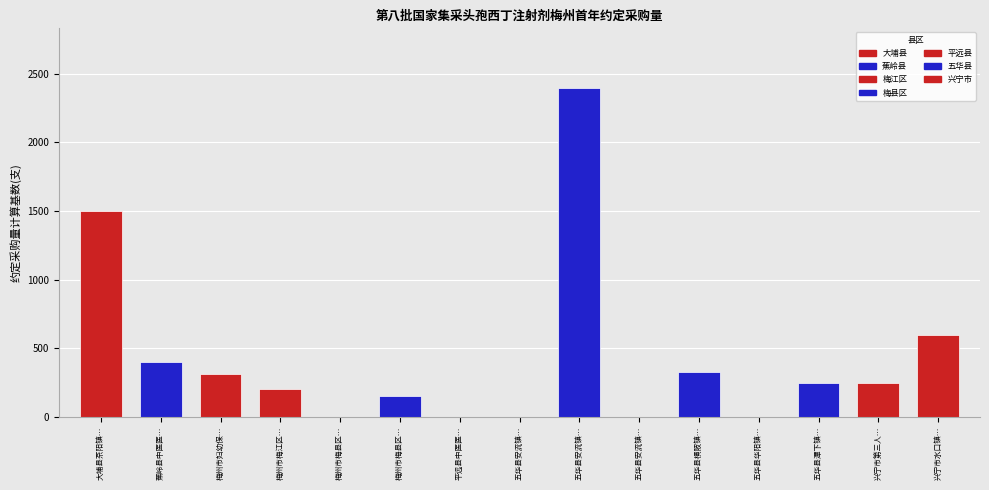

Are the bars horizontal?

No